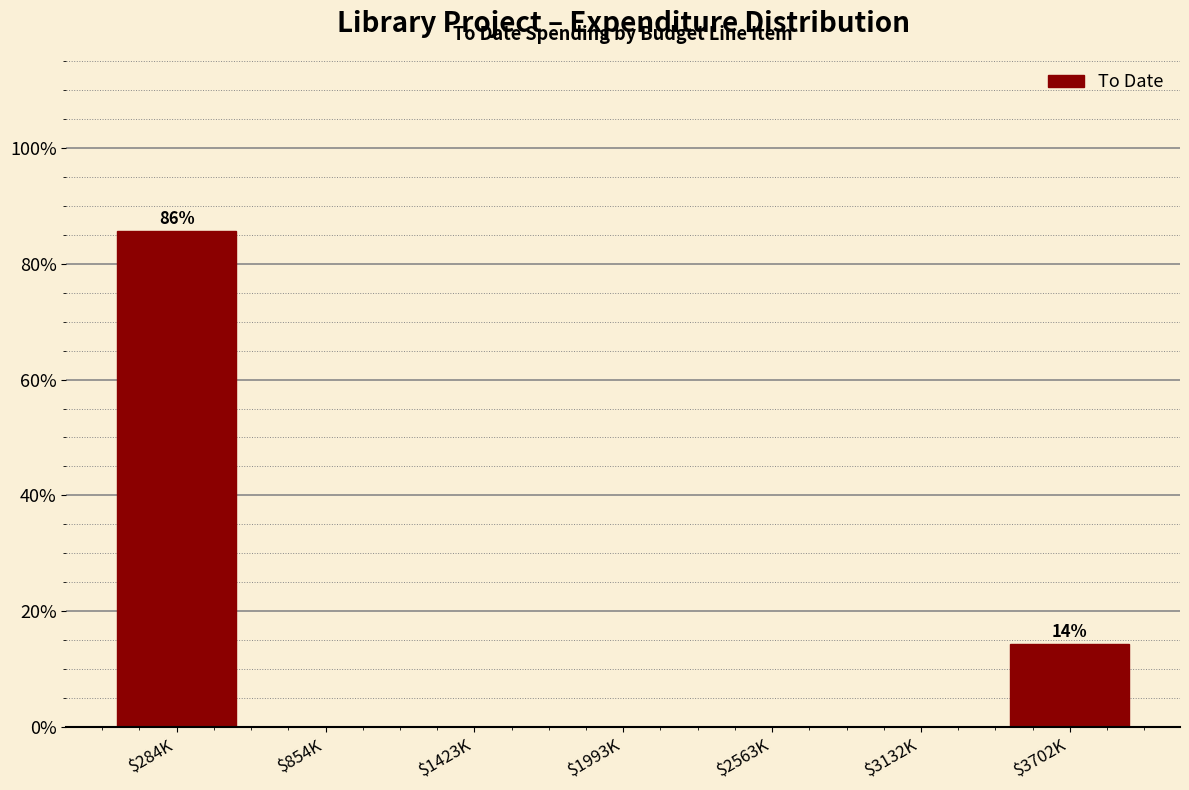

What is the sum of all values?

100.0